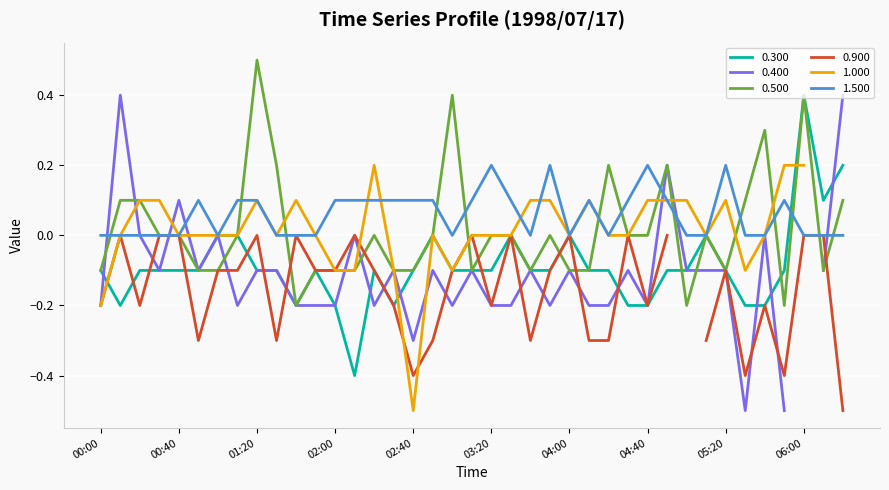

At which label does 0.500 reach its peak?

01:20